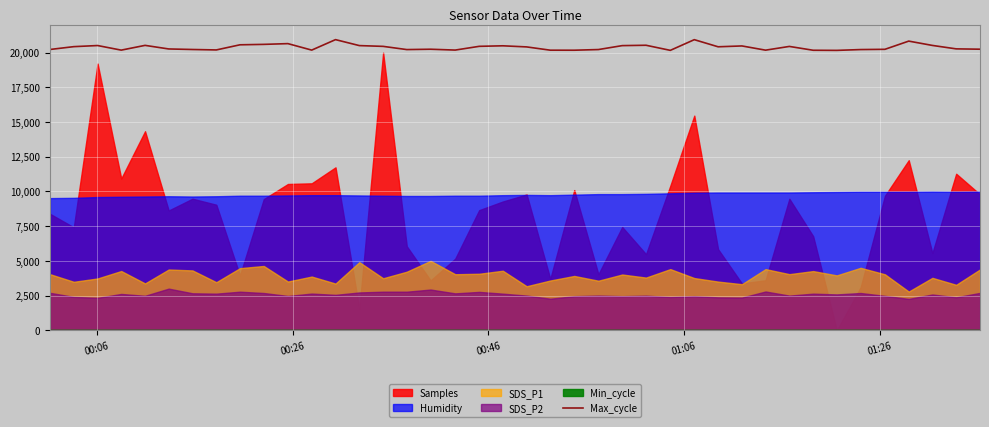

What is the highest value of the Max_cycle series?

20939